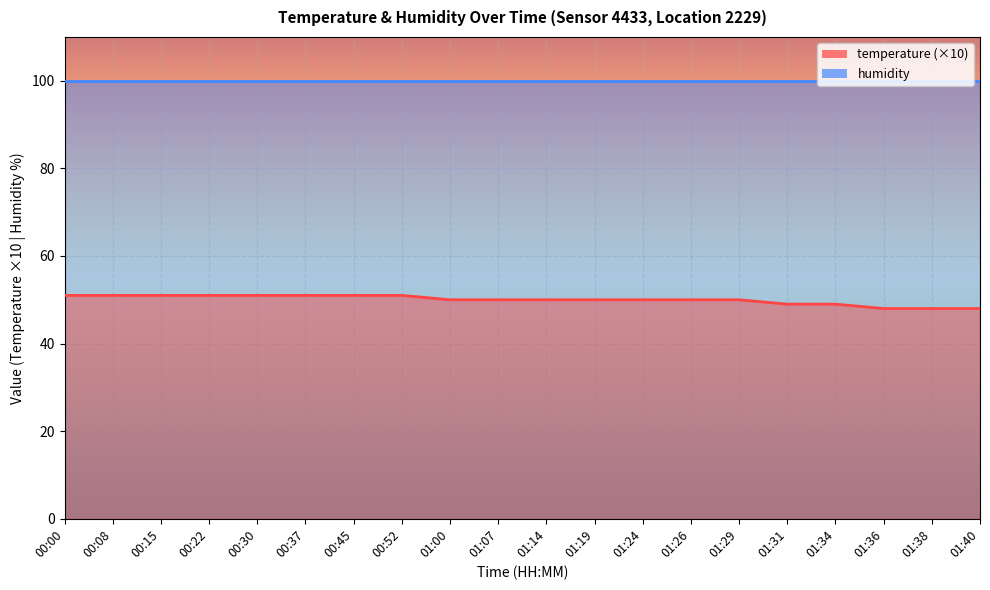

List the series in order of their overall mean, highest first.

humidity_line, temperature_line